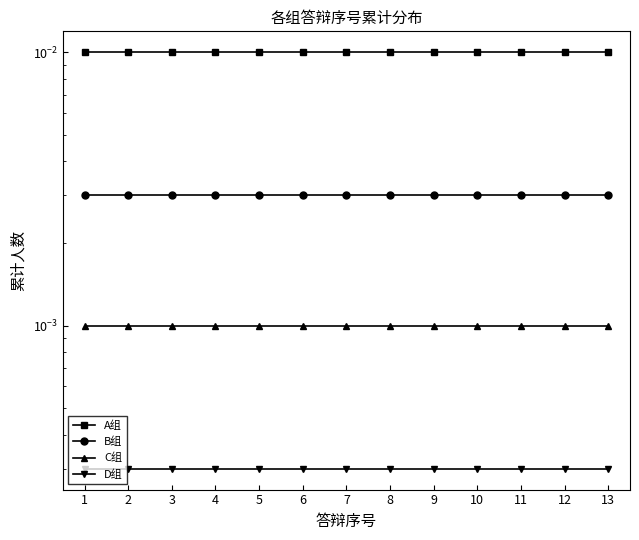

Rank the series by their maximum value, from lowest to highest.

D组, C组, B组, A组